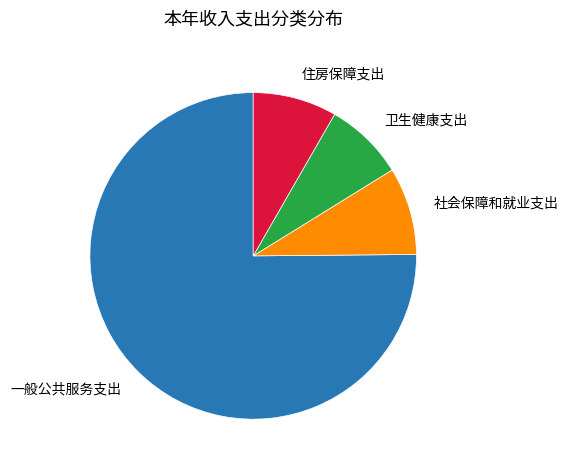

Which category has the biggest portion of the pie?

一般公共服务支出